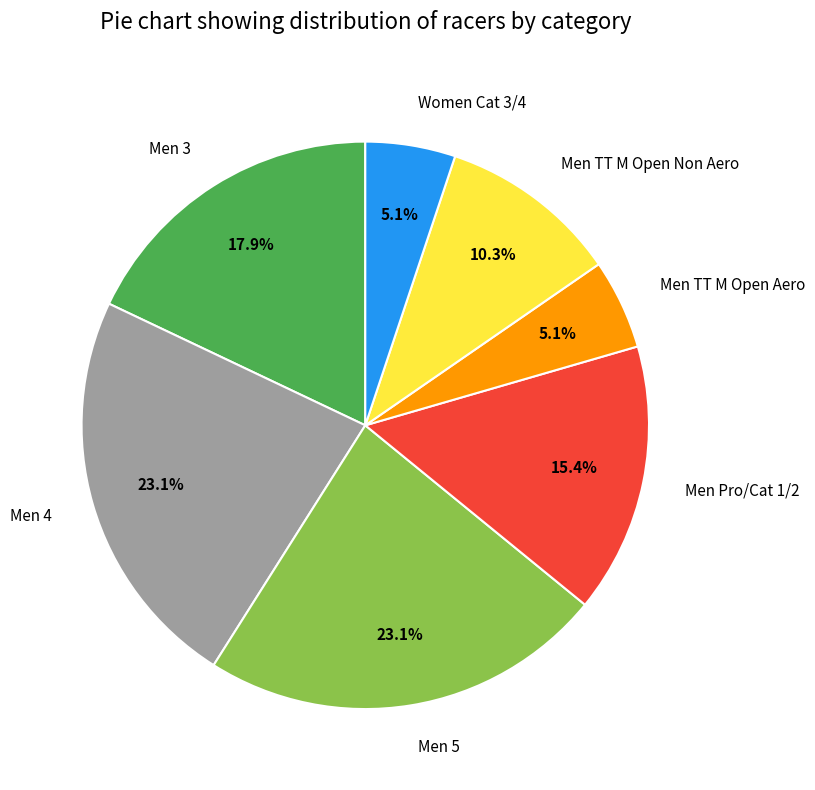

What percentage is the Men TT M Open Aero slice, to the nearest percent?

5%